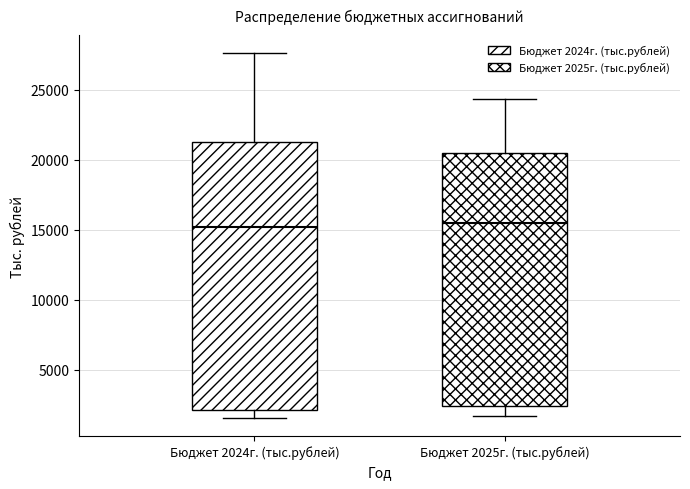

Where is the lower edge of the box for Бюджет 2024г. (тыс.рублей) on the y-axis? The values are not printed on the chart, so give them approximately, as read against the axis.

2000